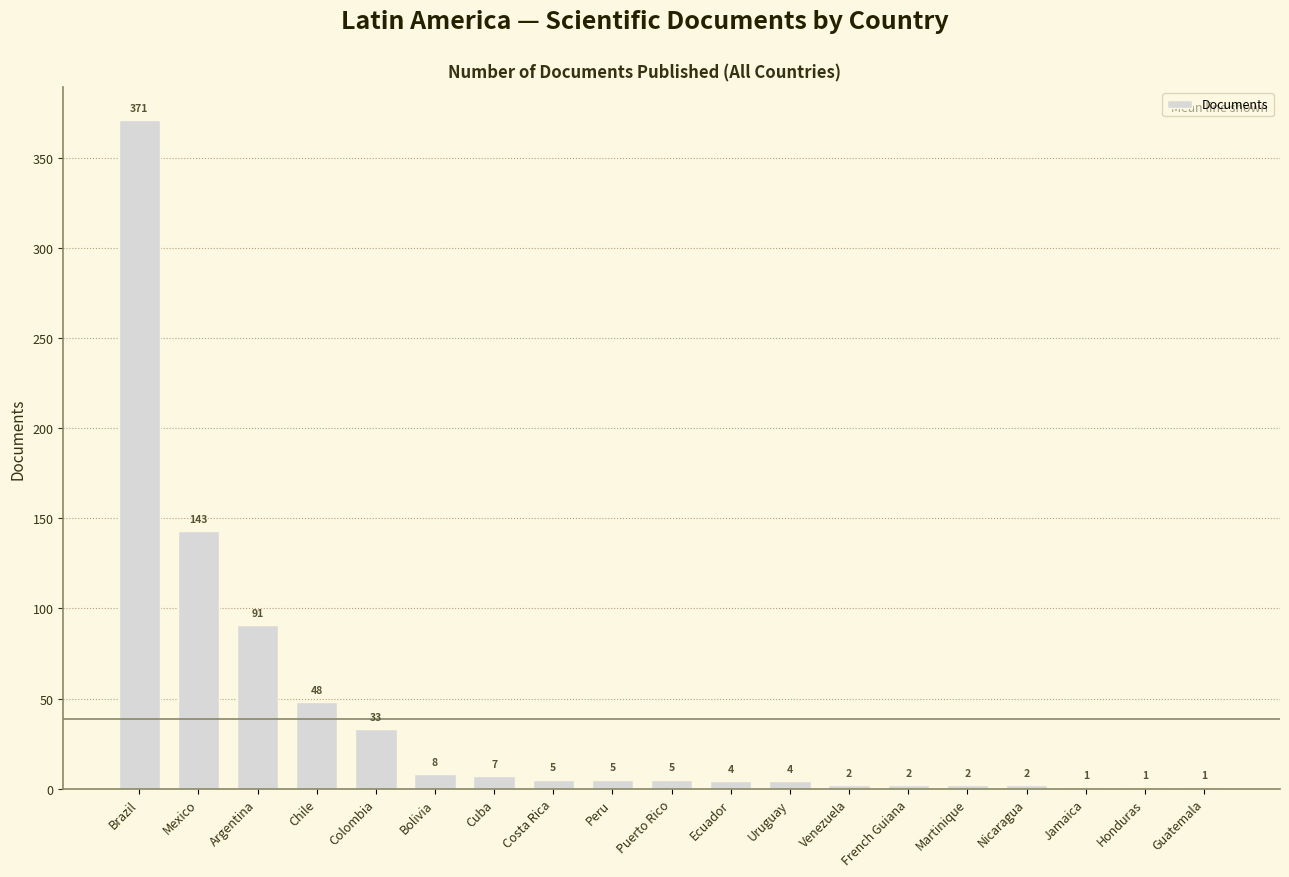

What is the sum of the values at Jamaica and Peru?

6